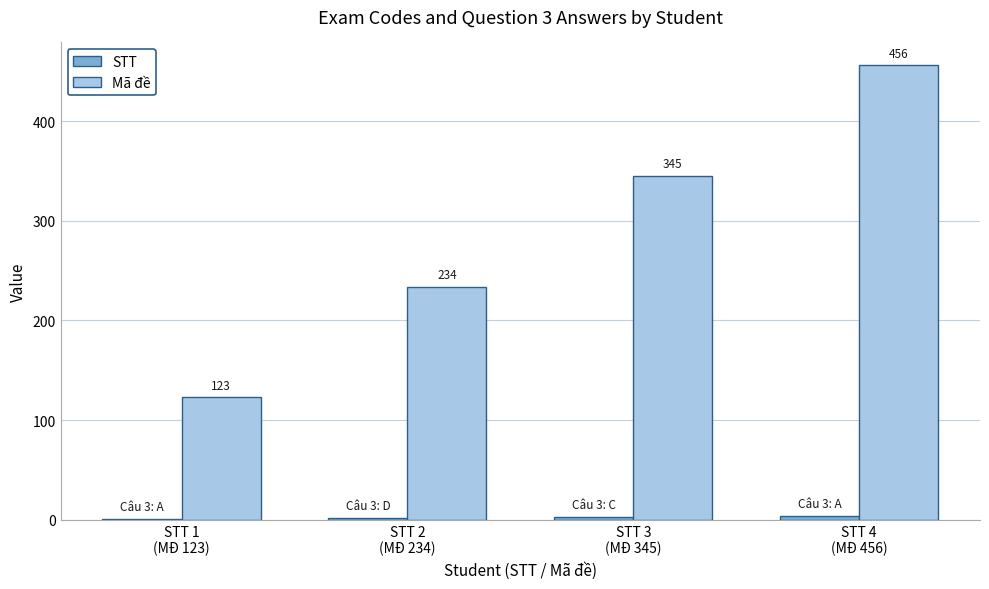

What is the sum of all Mã đề values?

1158